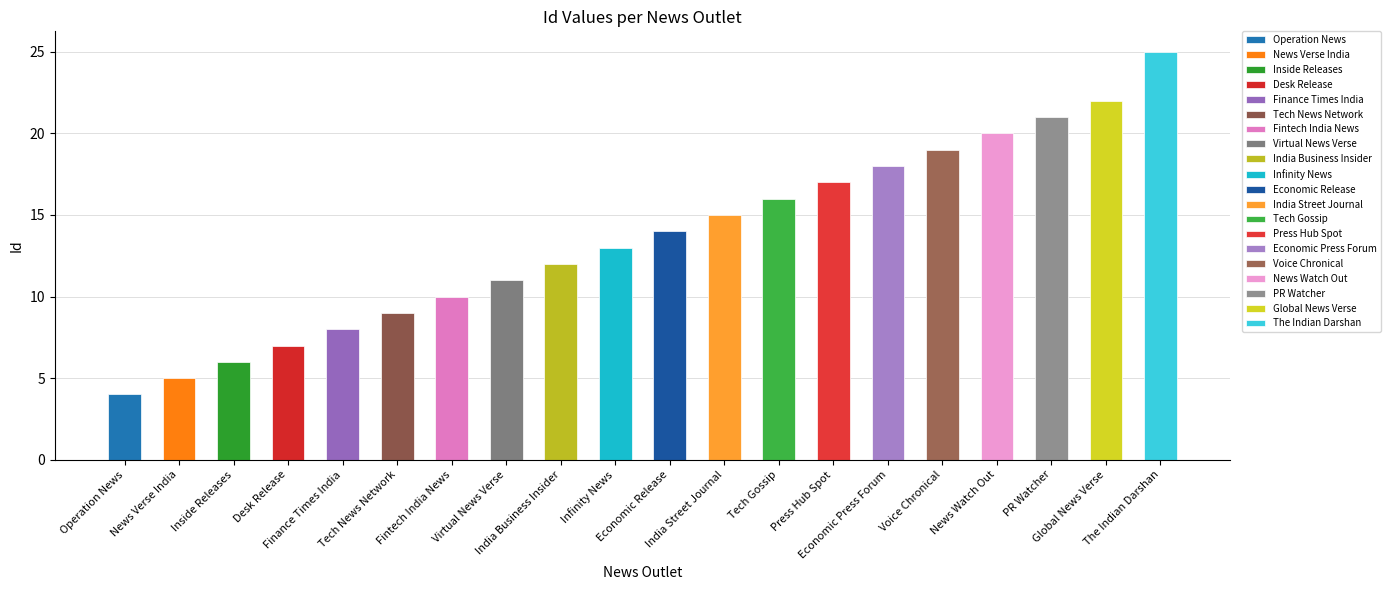

List the labels in order of value, largest first.

The Indian Darshan, Global News Verse, PR Watcher, News Watch Out, Voice Chronical, Economic Press Forum, Press Hub Spot, Tech Gossip, India Street Journal, Economic Release, Infinity News, India Business Insider, Virtual News Verse, Fintech India News, Tech News Network, Finance Times India, Desk Release, Inside Releases, News Verse India, Operation News